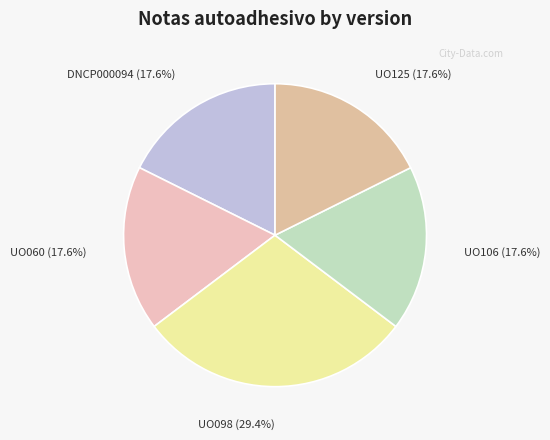

Does UO125 represent more than half of the total?

No